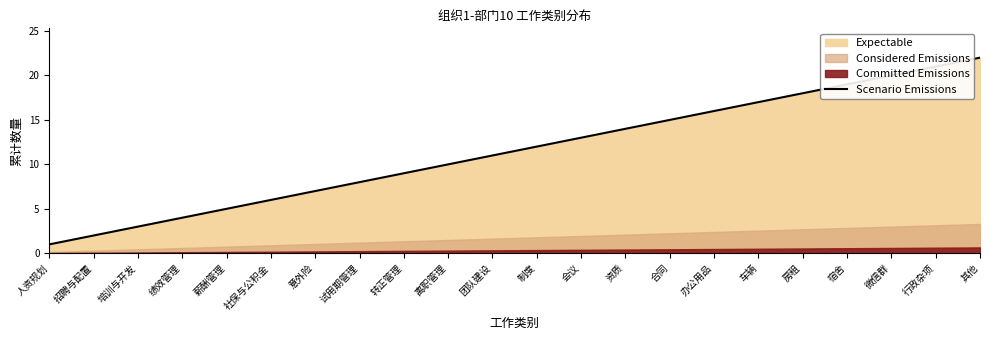

What is the sum of all values?

253